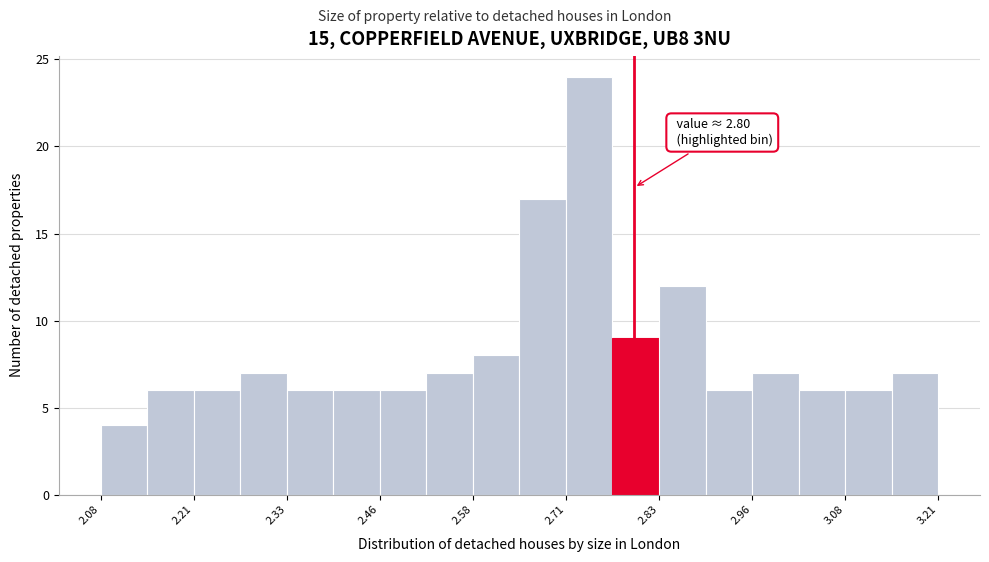

Read against the x-axis, roughly where is the centre of the tallest bar?

2.74